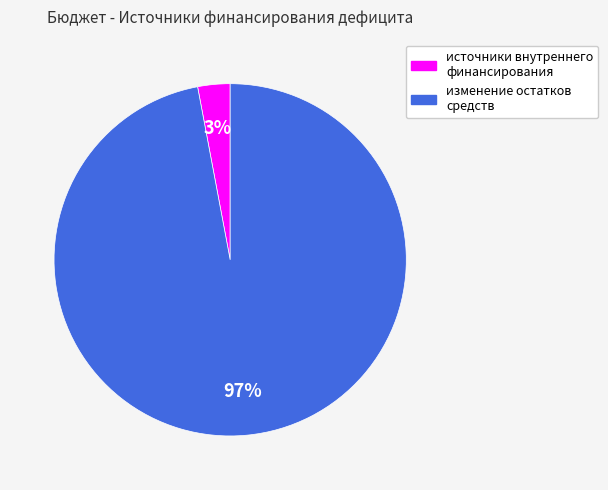

Which has a higher value, изменение остатков средств or источники внутреннего финансирования?

изменение остатков средств